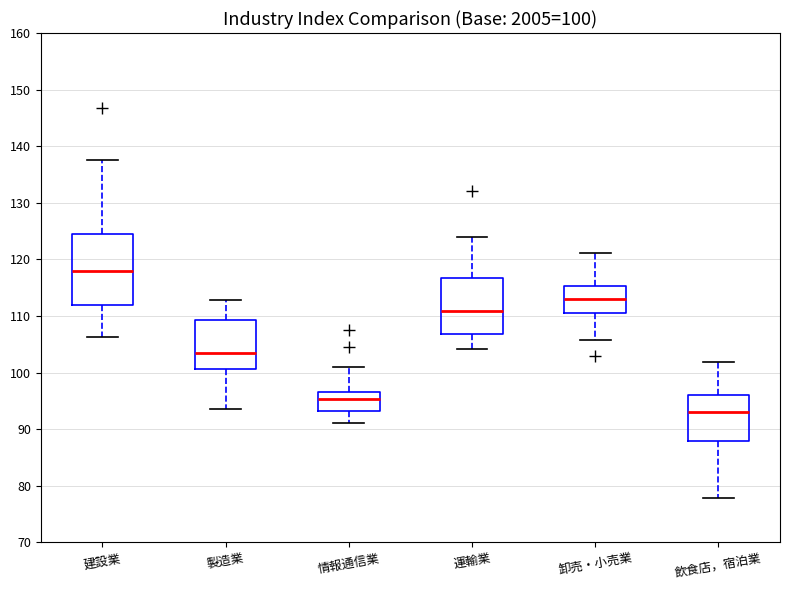

Comparing the boxes themselves (not the whiskers), which one is the tallest?

建設業